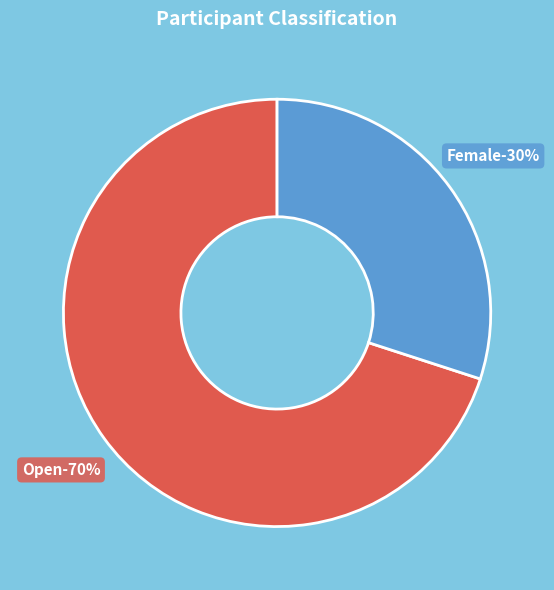

Which category accounts for the majority?

Open